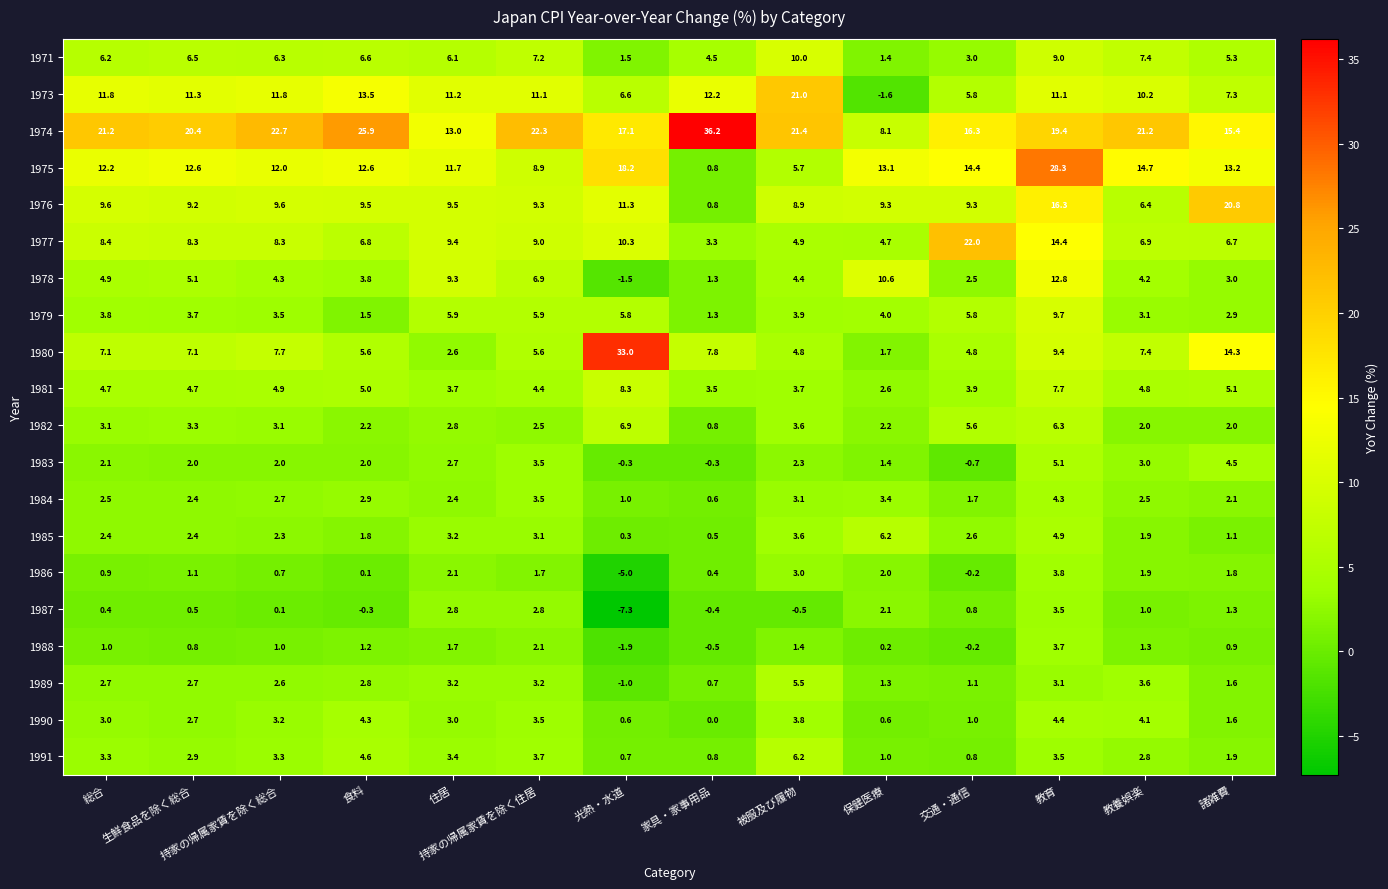

At which label does 1977 reach its minimum?

家具・家事用品